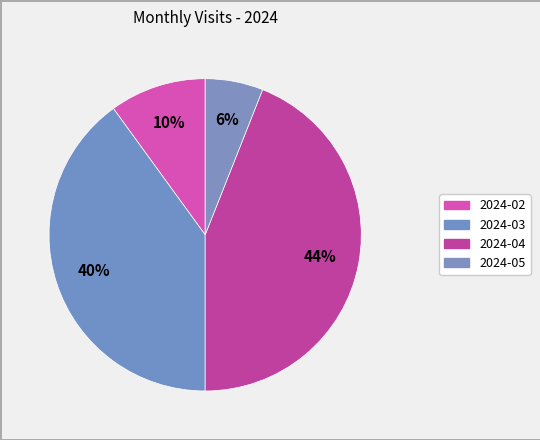

Rank the categories by value from lowest to highest.

2024-05, 2024-02, 2024-03, 2024-04